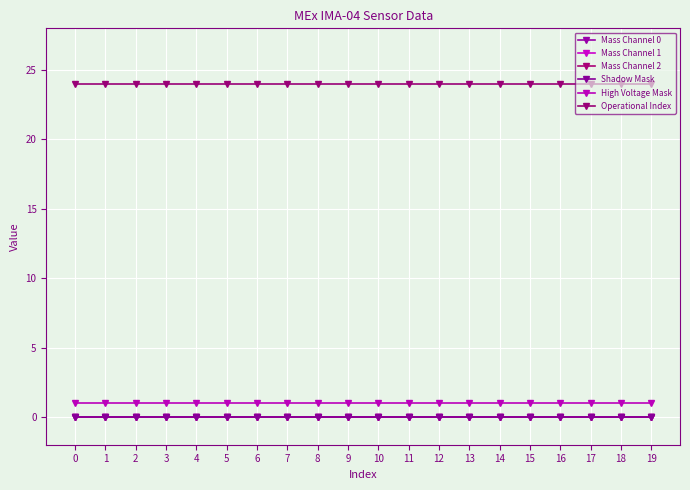

How many lines are shown in the chart?

6